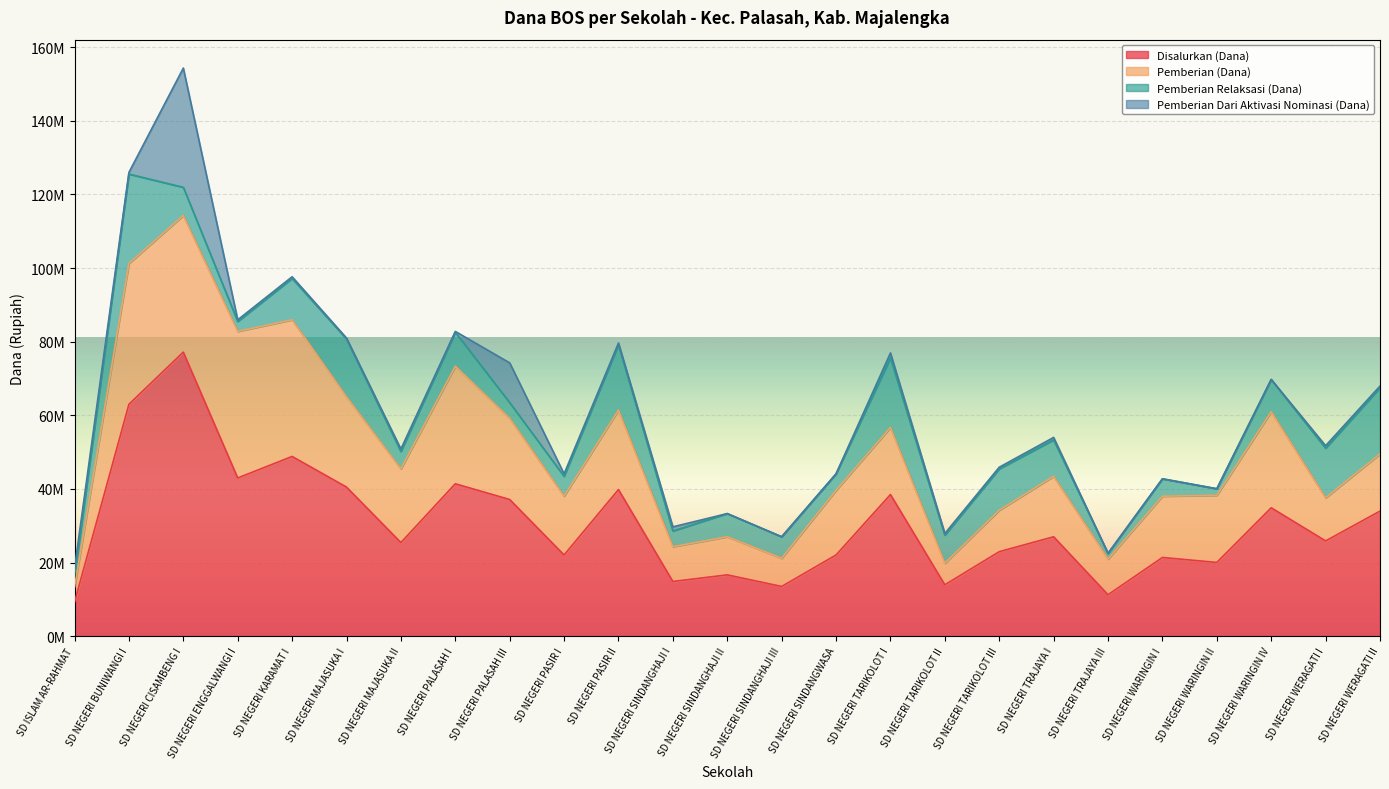

What is the difference between the Pemberian (Dana) values at SD NEGERI ENGGALWANGI I and SD ISLAM AR-RAHMAT?

35775000